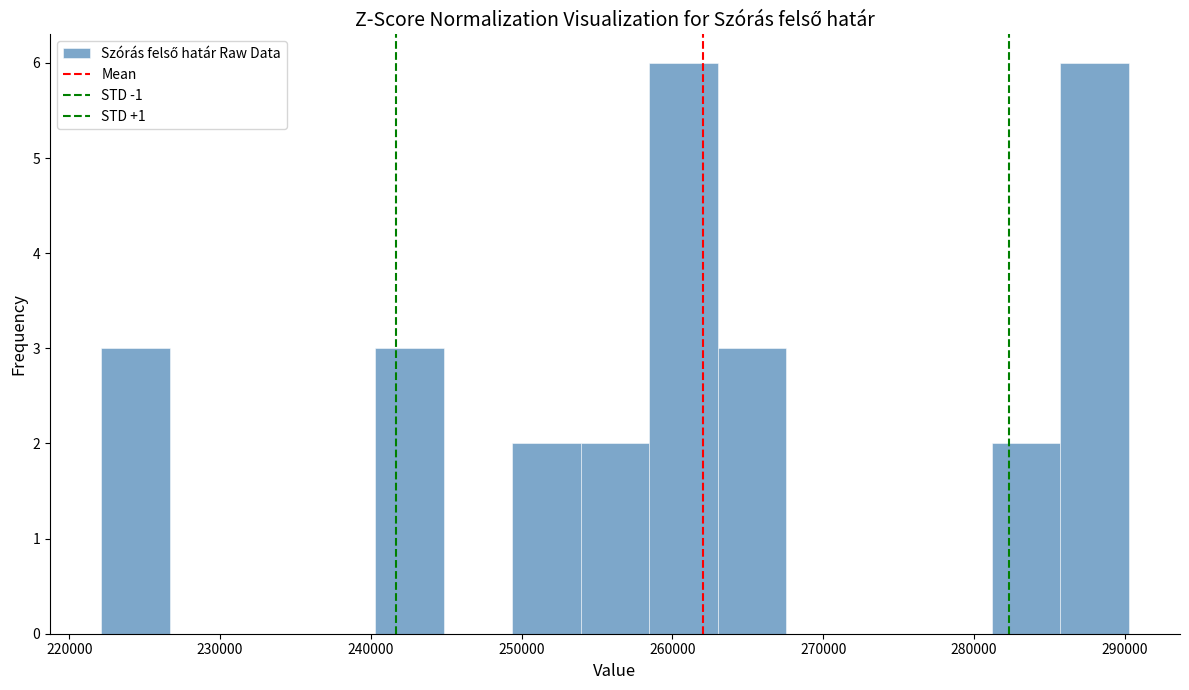

Reading left to right, list every bar in this chart as the range it spans on the x-axis followed by its height. Neither the bar edges nor the heights are printed on the chart, so give them approximately, as read against the axes.

222000 to 227000: 3
227000 to 231000: 0
231000 to 236000: 0
236000 to 240000: 0
240000 to 245000: 3
245000 to 249000: 0
249000 to 254000: 2
254000 to 258000: 2
258000 to 263000: 6
263000 to 268000: 3
268000 to 272000: 0
272000 to 277000: 0
277000 to 281000: 0
281000 to 286000: 2
286000 to 290000: 6